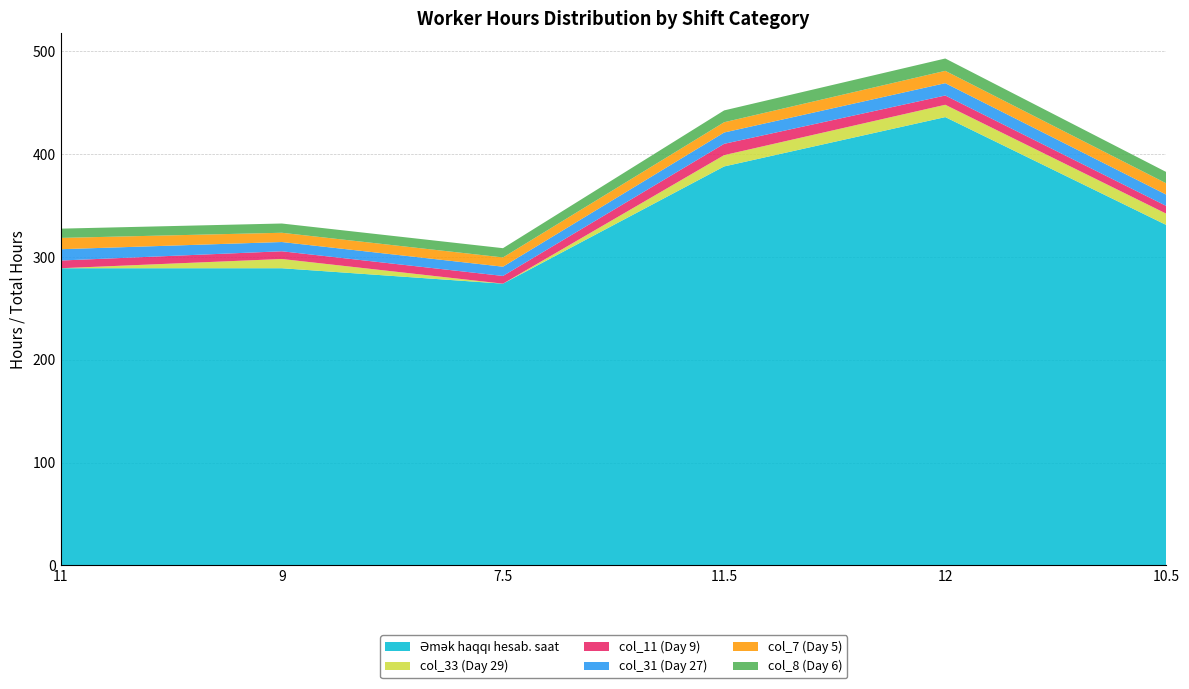

Reading left to right, transcribe all the data shown in this chart.

Əmək haqqı hesab. saat: 289.0	289.0	274.0	388.0	436.0	331.0
col_33 (Day 29): 0.0	9.0	0.0	11.0	12.0	11.0
col_11 (Day 9): 7.5	7.5	7.5	11.0	9.0	7.5
col_31 (Day 27): 11.0	9.0	9.0	11.0	12.0	11.0
col_7 (Day 5): 11.0	9.0	9.0	10.0	12.0	11.0
col_8 (Day 6): 9.0	9.0	9.0	11.5	12.0	11.0